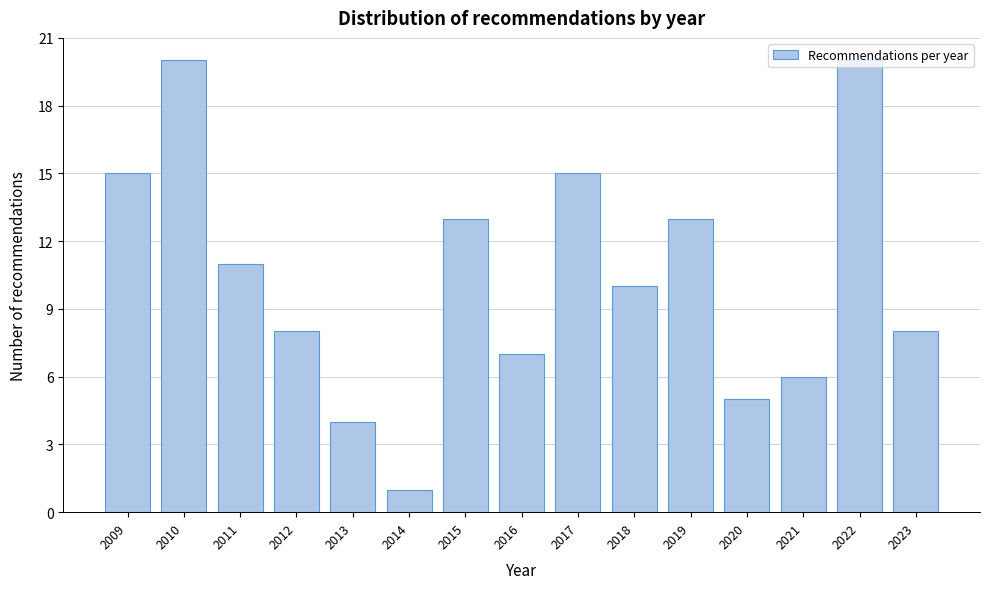

What is the ratio of the value at 2017 to the value at 2016?

2.1